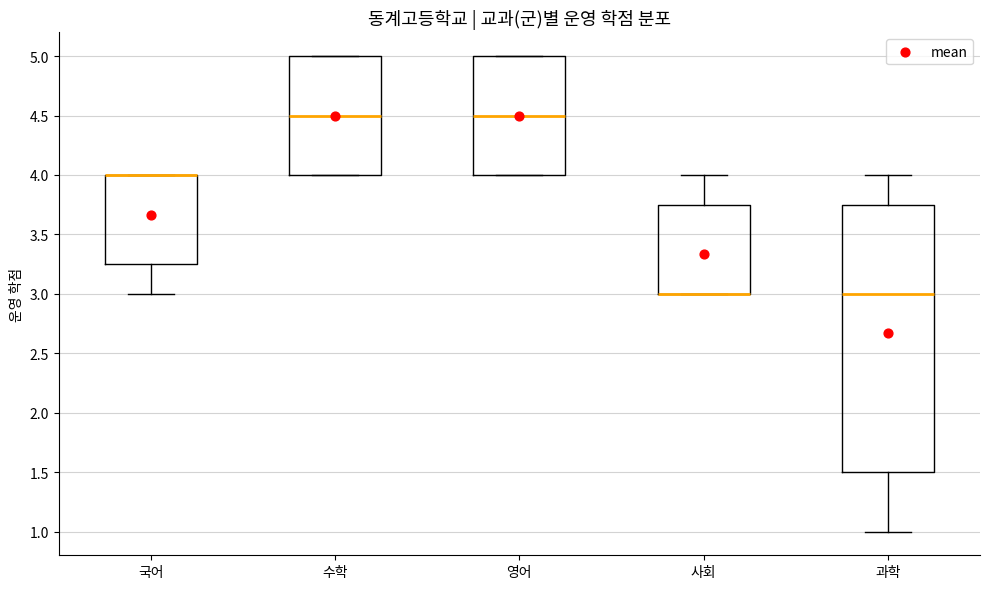

Where does the lower whisker of the box for 과학 end on the y-axis? The values are not printed on the chart, so give them approximately, as read against the axis.

1.00